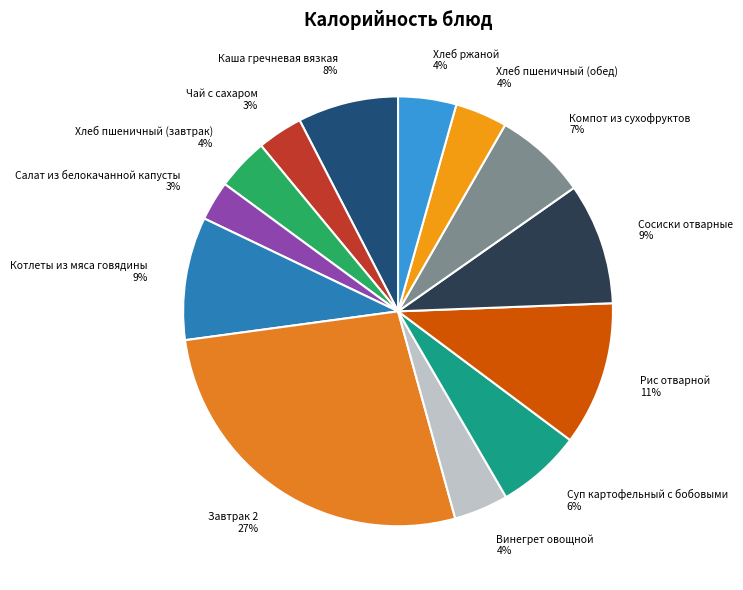

Between Чай с сахаром and Каша гречневая вязкая, which is larger?

Каша гречневая вязкая